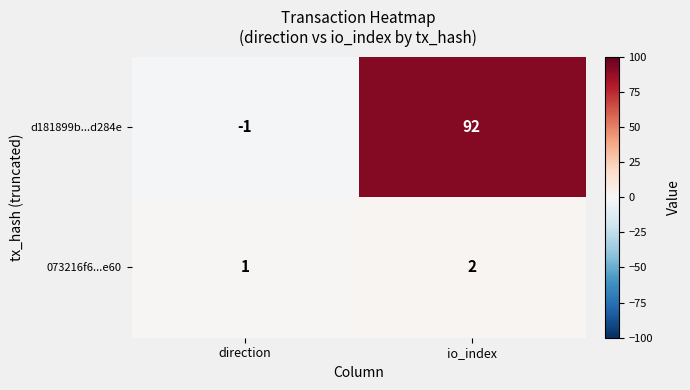

Between direction and io_index, which series saw the biggest shift?

d181899b...d284e